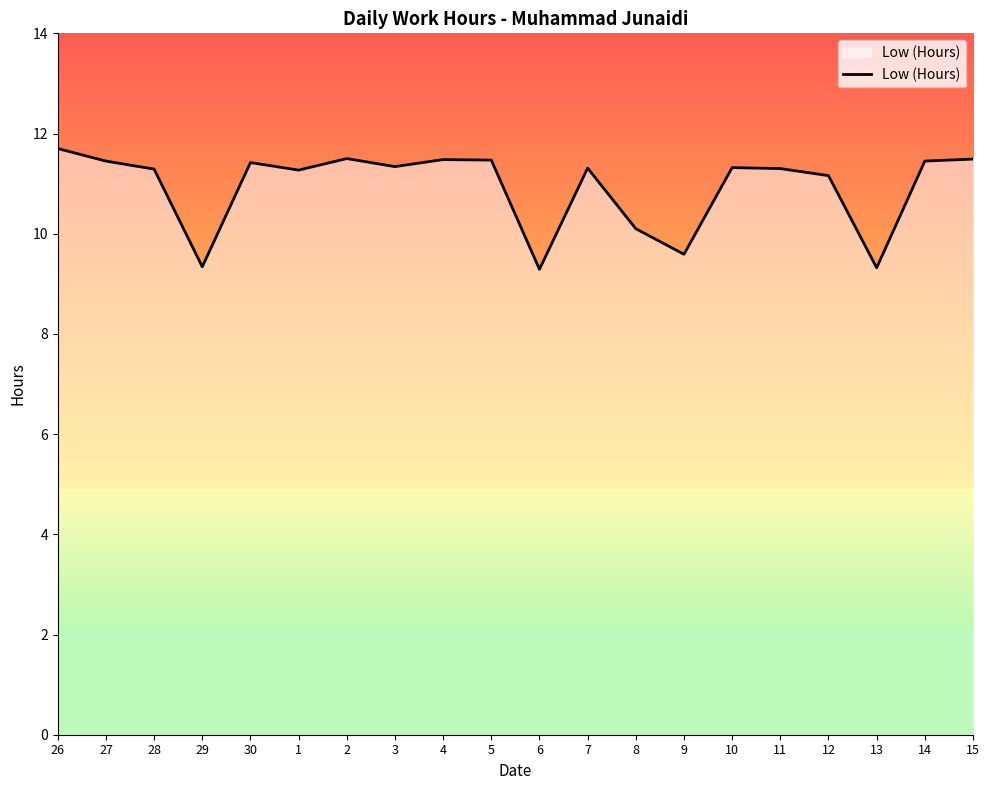

True or false: the data shows 11.7 at 26.

True